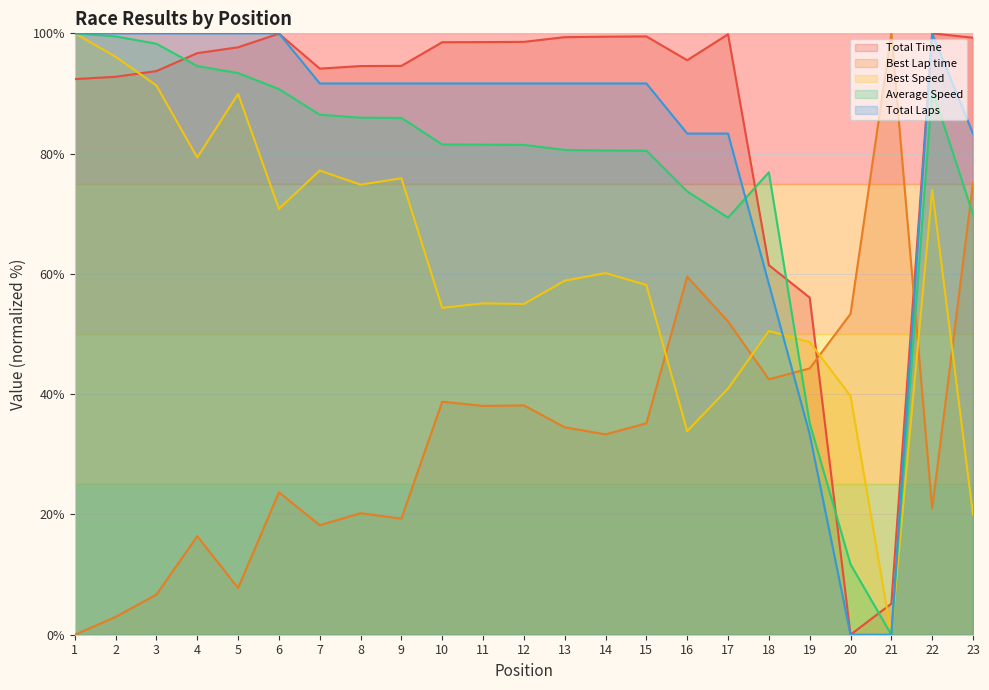

What is the average value of the Best Speed series?

61.1